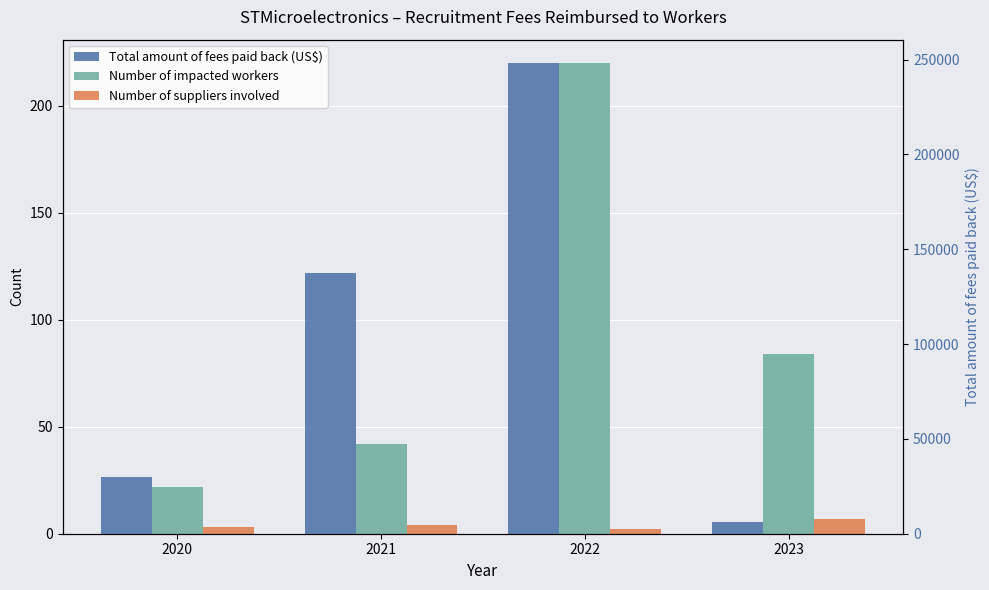

How many data points in Number of impacted workers are less than 84?

2